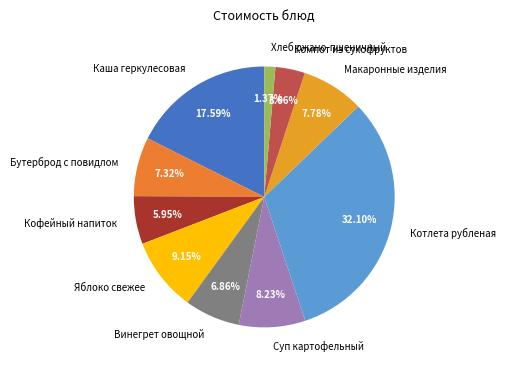

The Котлета рубленая slice represents 18% of the pie. True or false?

False